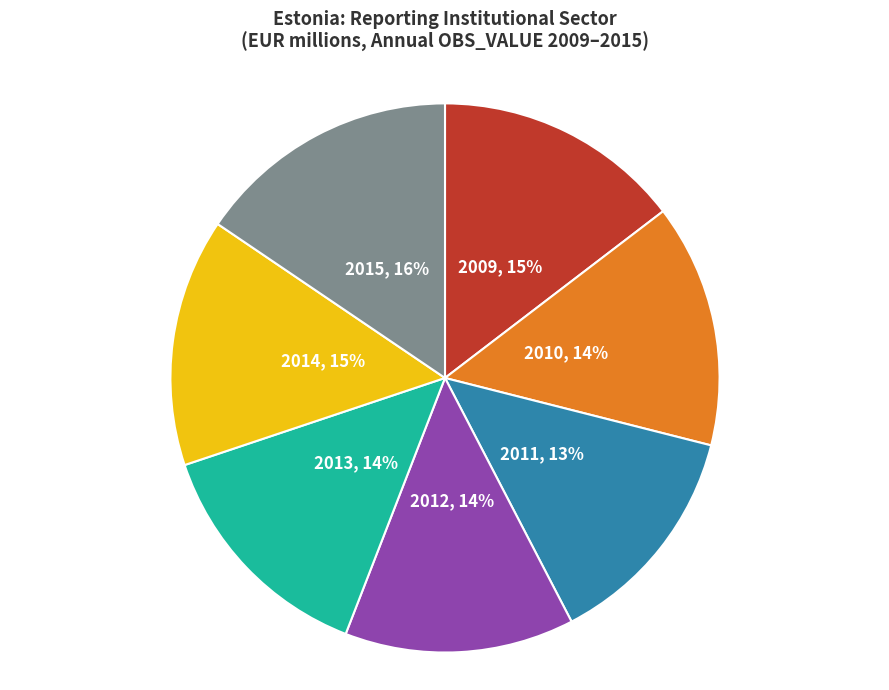

To the nearest percent, what portion does 2012 represent?

14%